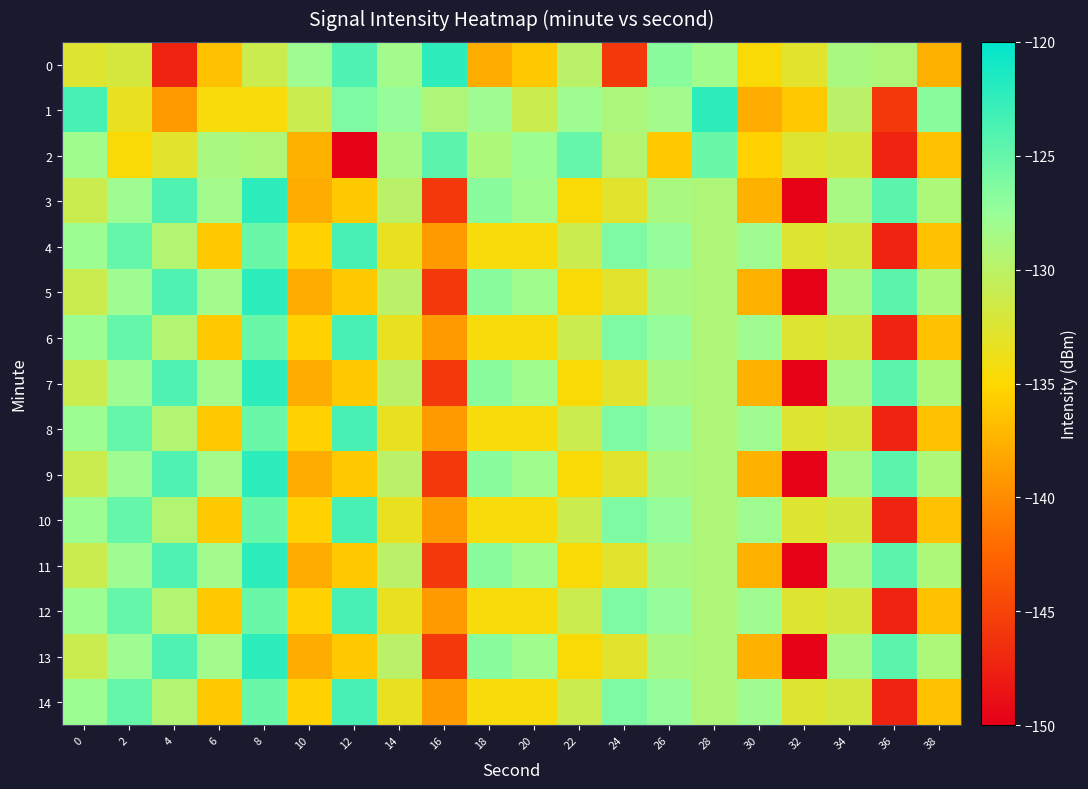

Rank the series by their maximum value, from highest to lowest.

0, 1, 3, 5, 7, 9, 11, 13, 4, 6, 8, 10, 12, 14, 2